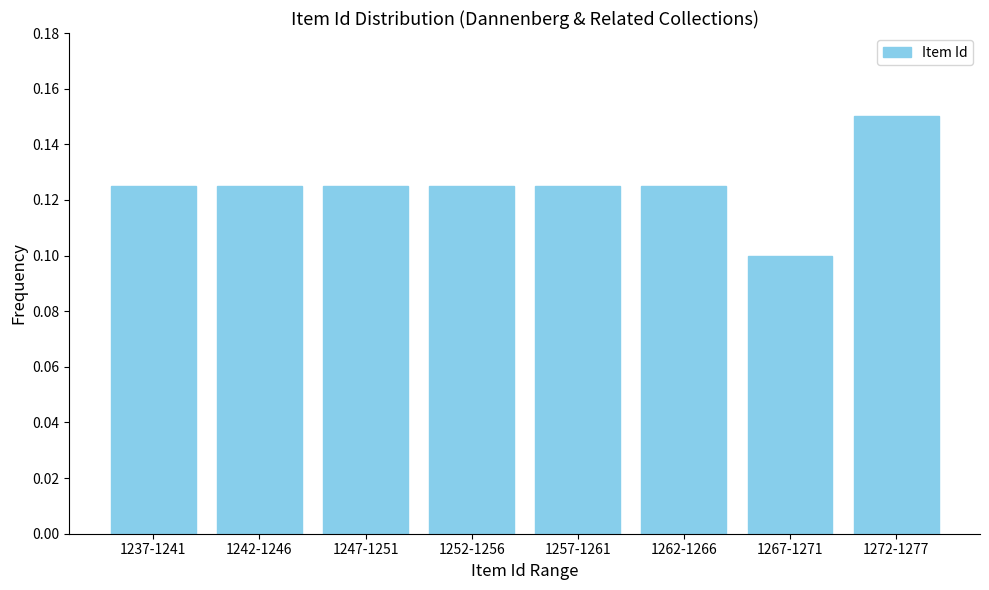

True or false: the data shows 0.1 at 1252-1256.

True